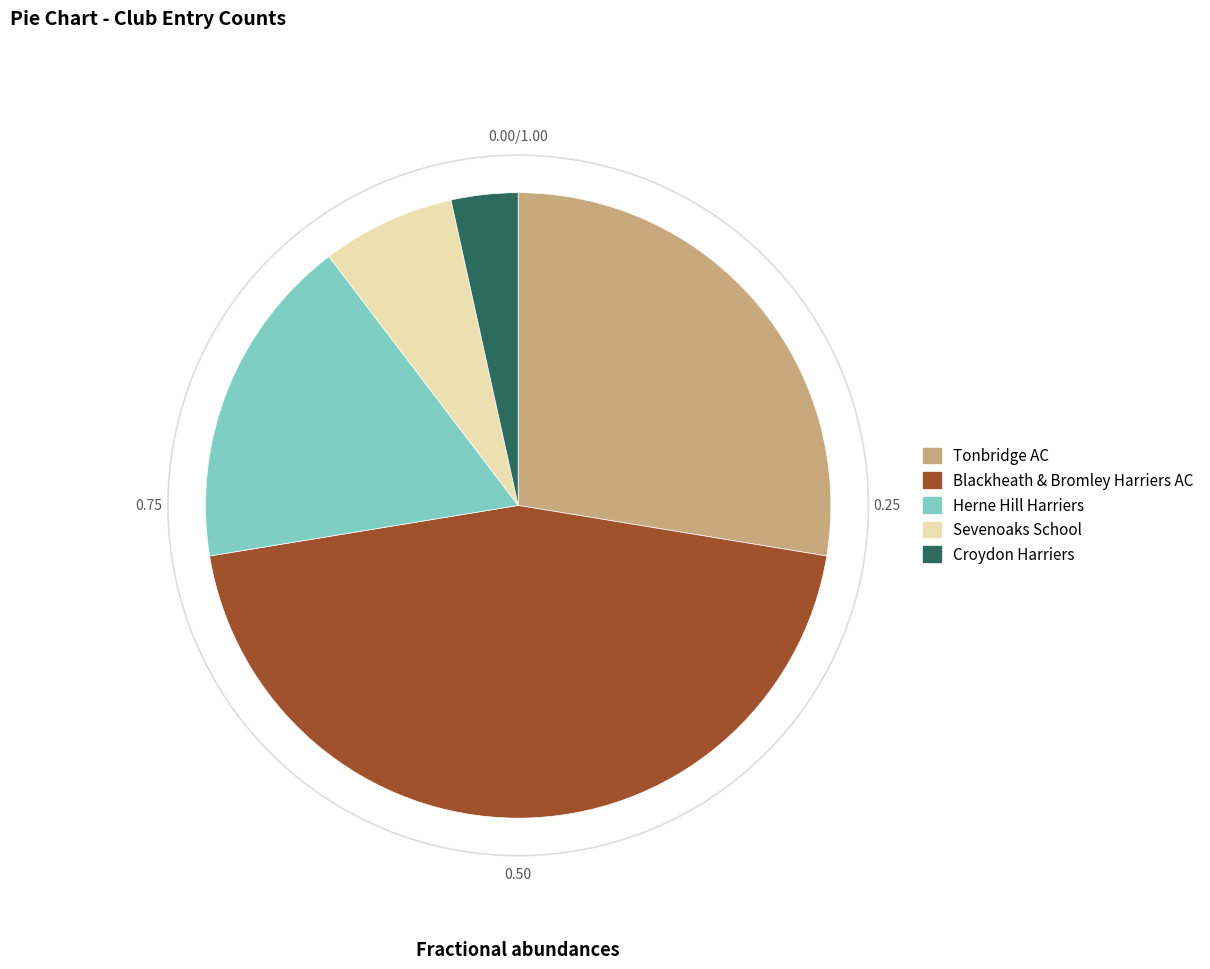

Do Blackheath & Bromley Harriers AC and Herne Hill Harriers together represent more than half of the pie?

Yes